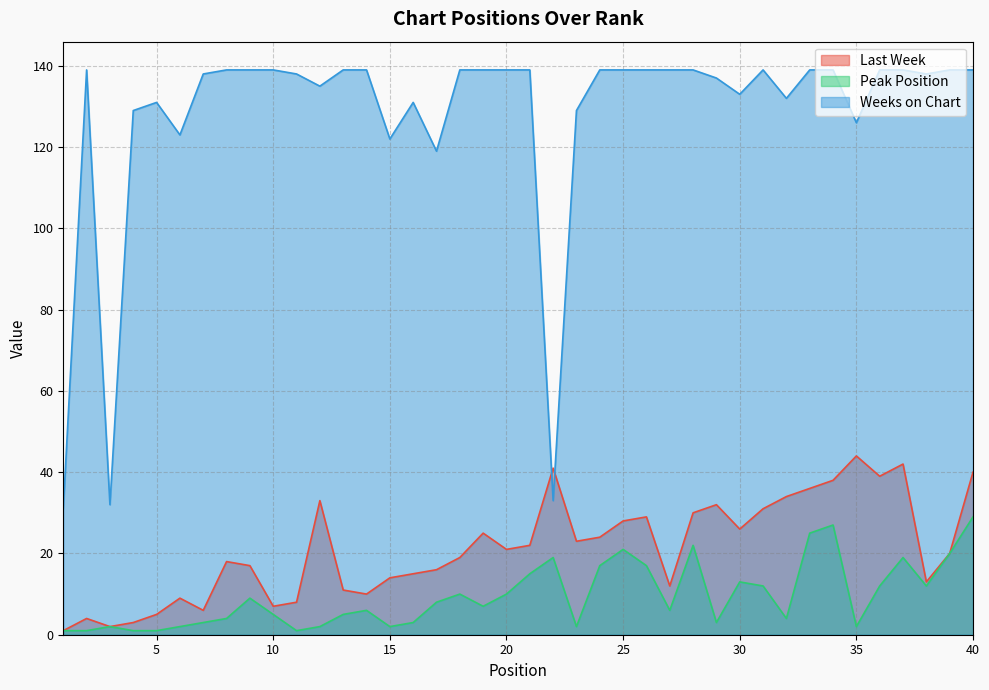

What is the sum of the Peak Position values at 5 and 17?

9